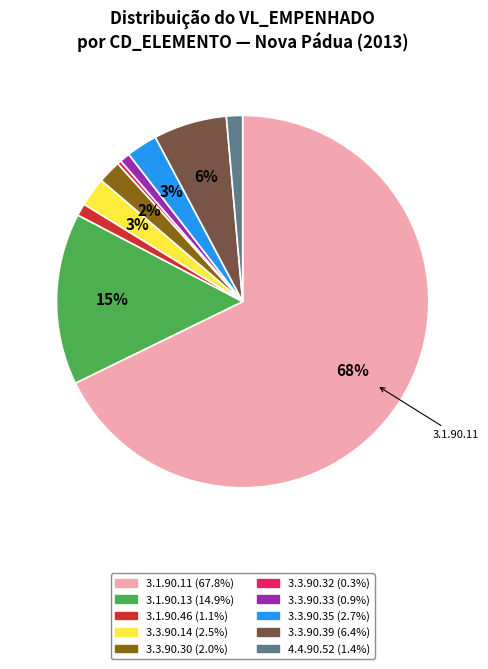

To the nearest percent, what is the average slice percentage?

10%